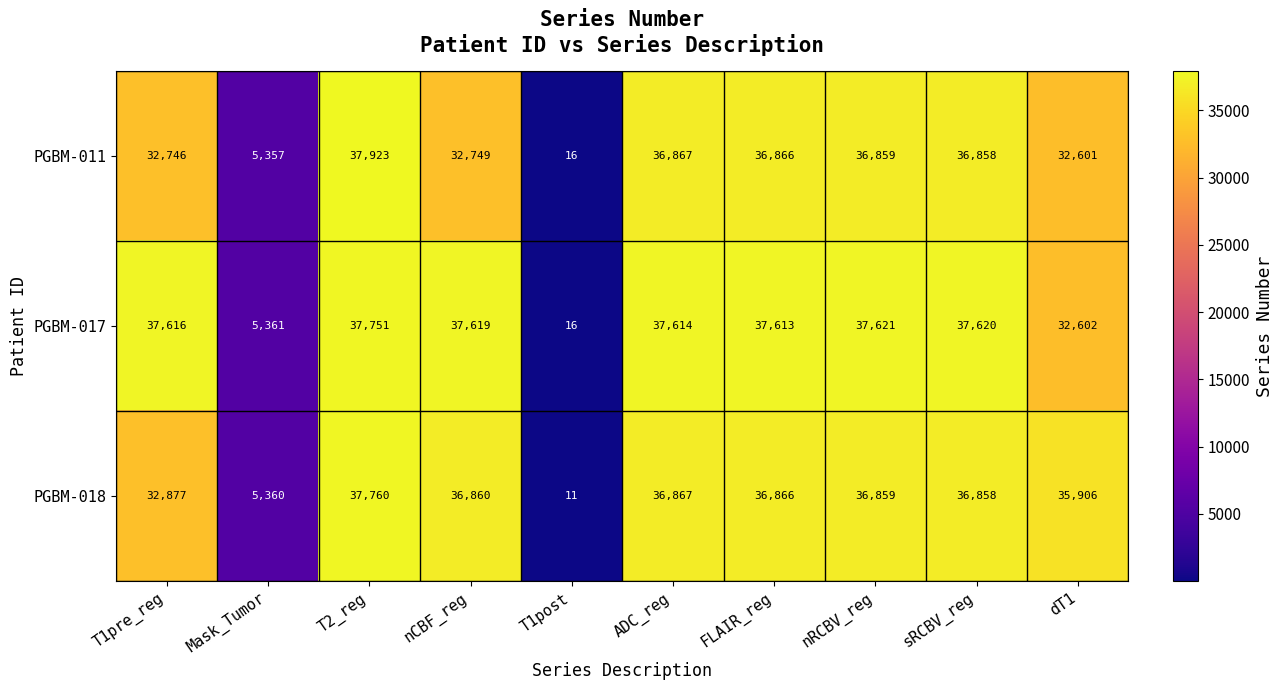

At how many categories does at least one series exceed 31749?

8